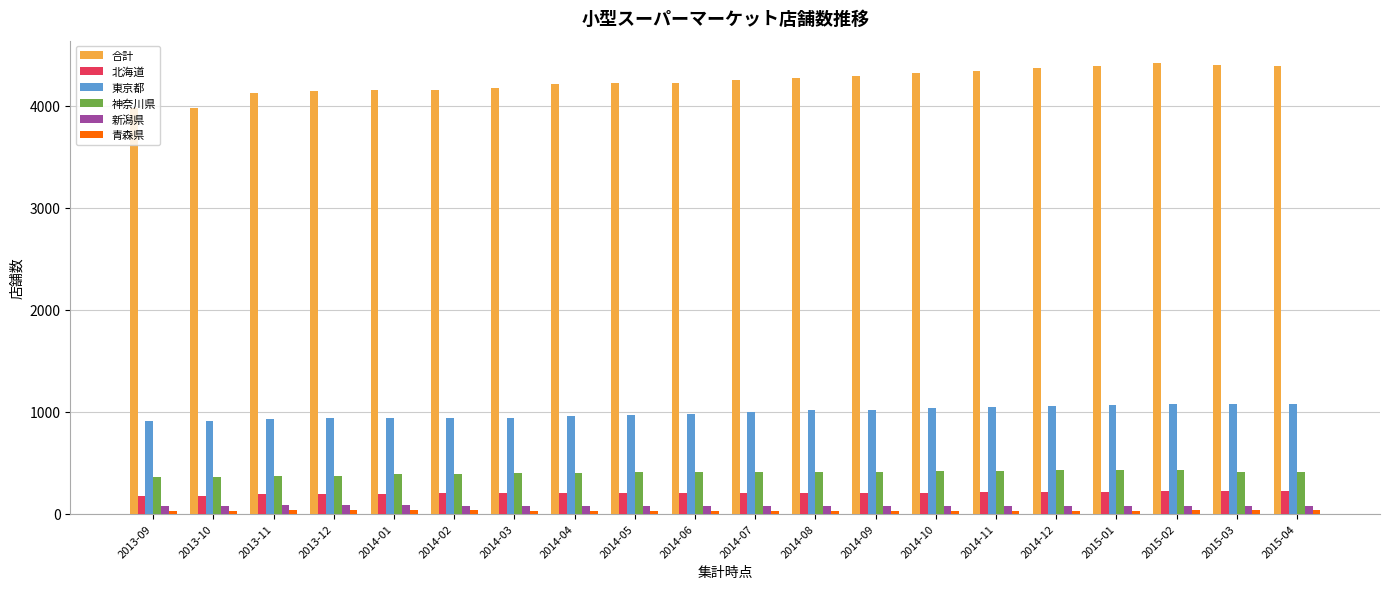

What position from the right is 2014-12?

5